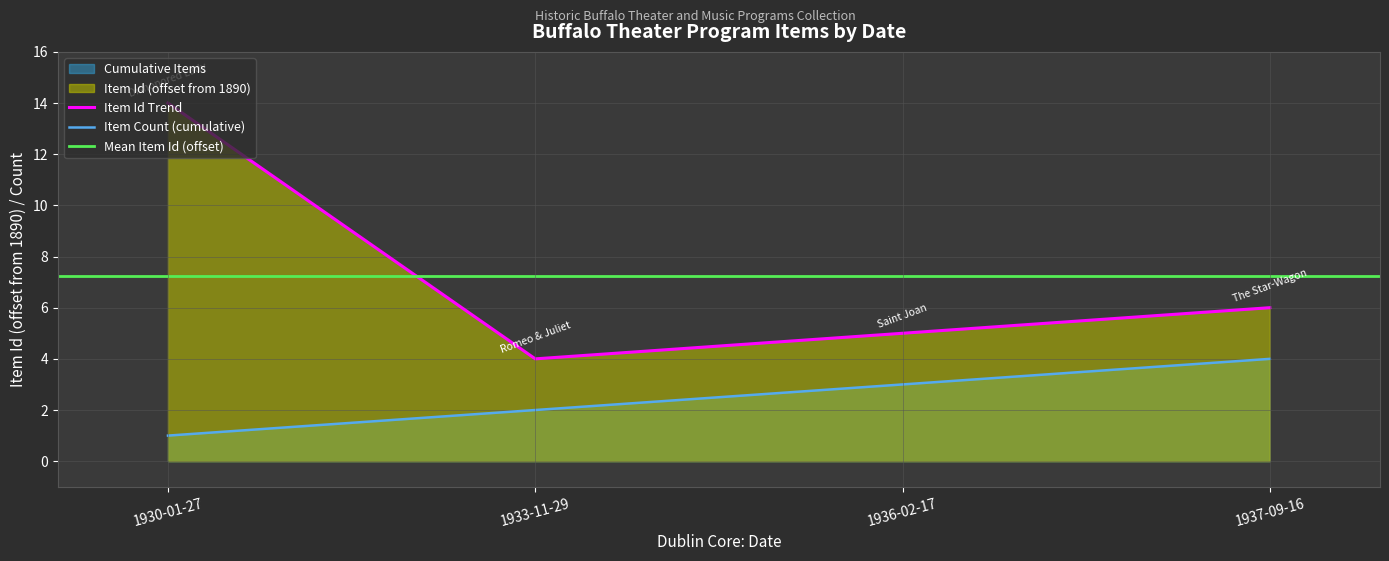

The chart shows a value of 9 at 1936-02-17. True or false?

False